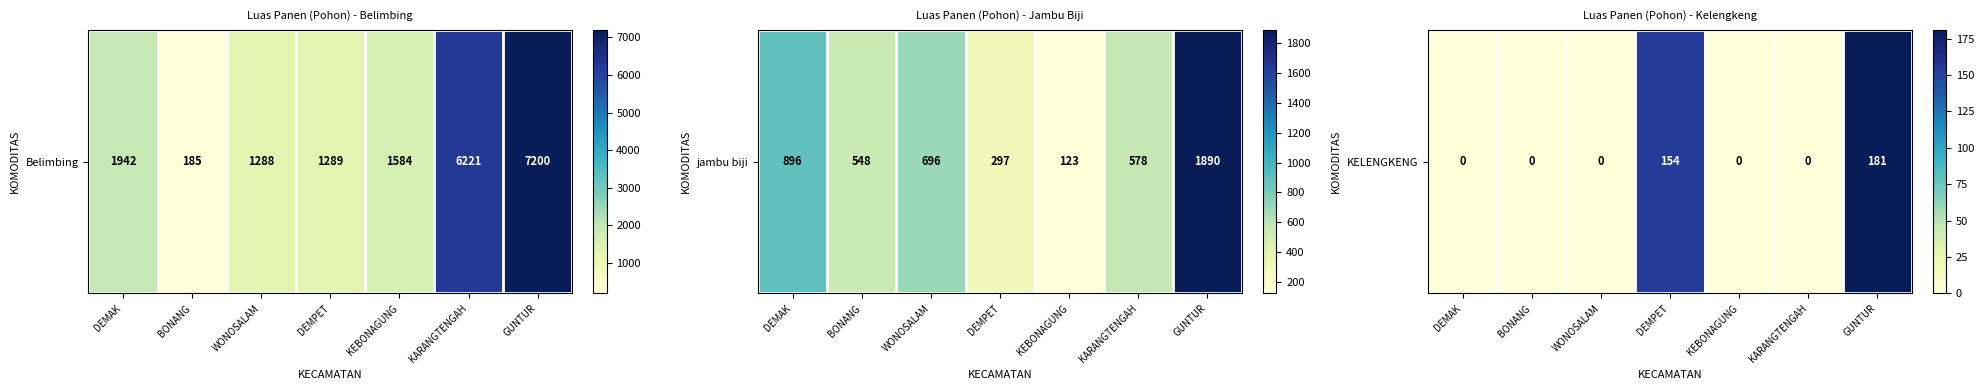

True or false: the data shows 0 at WONOSALAM.

True